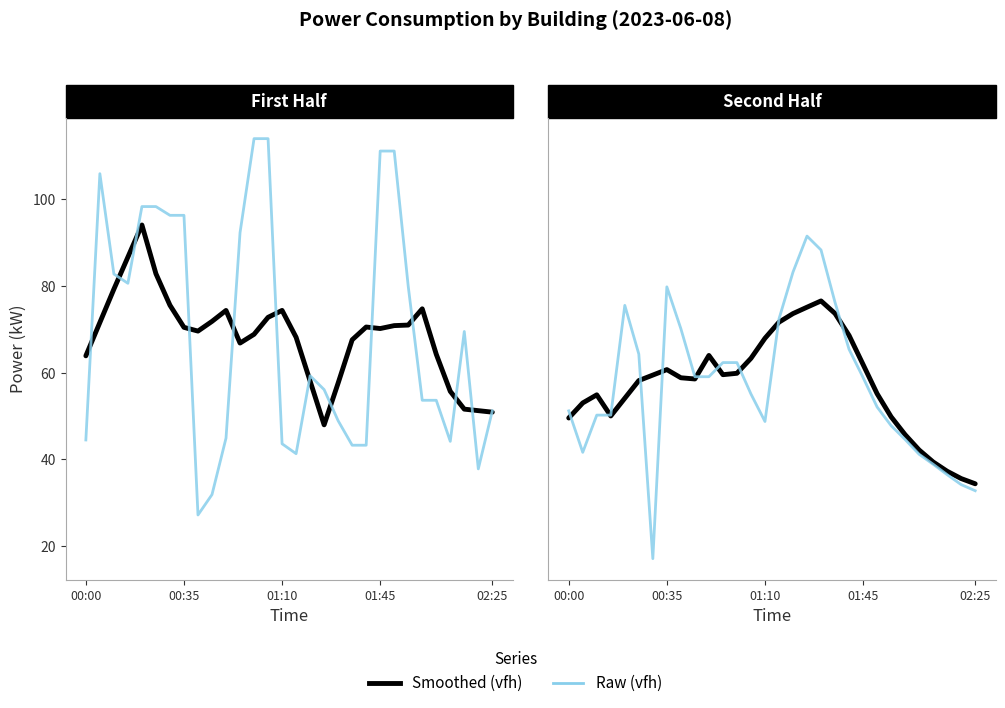

What are all the series names shown in the legend?

Smoothed (vfh), Raw (vfh)